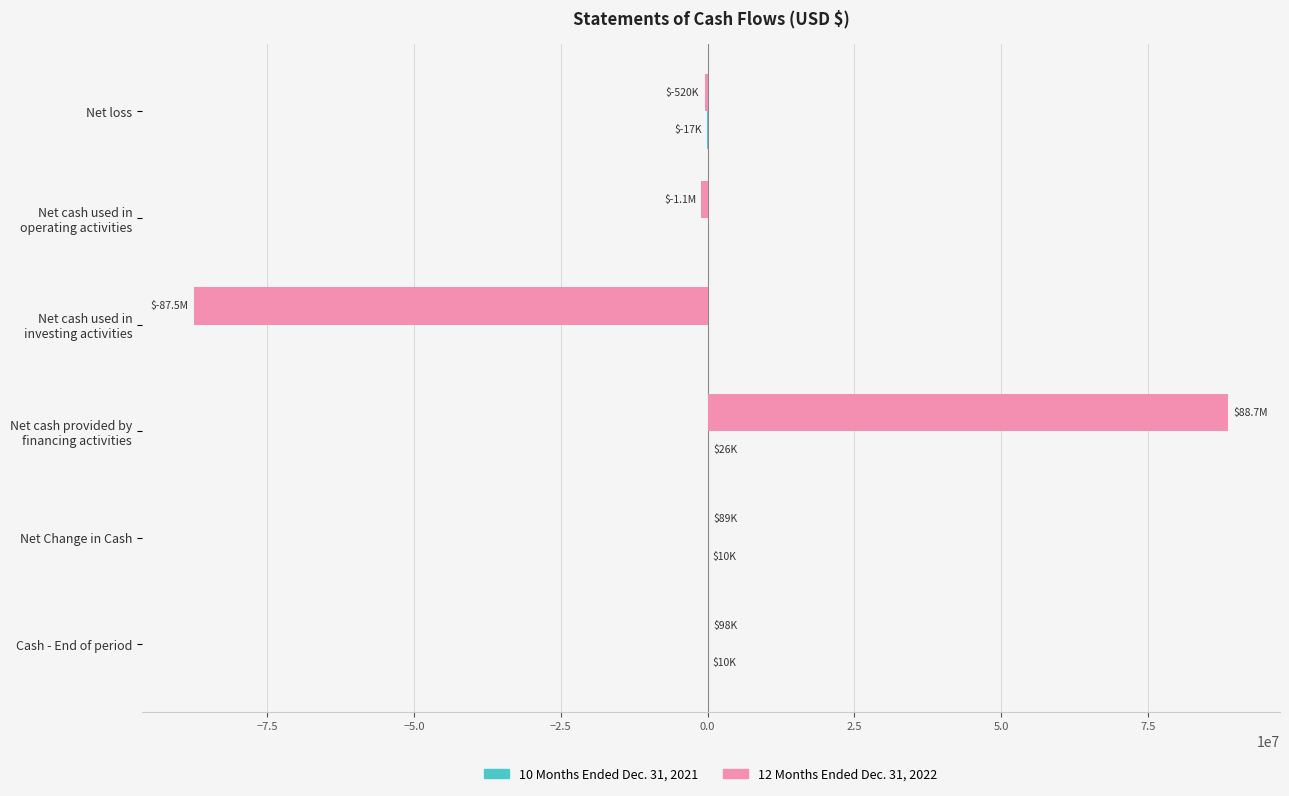

What is the maximum value shown in the chart?

88700691